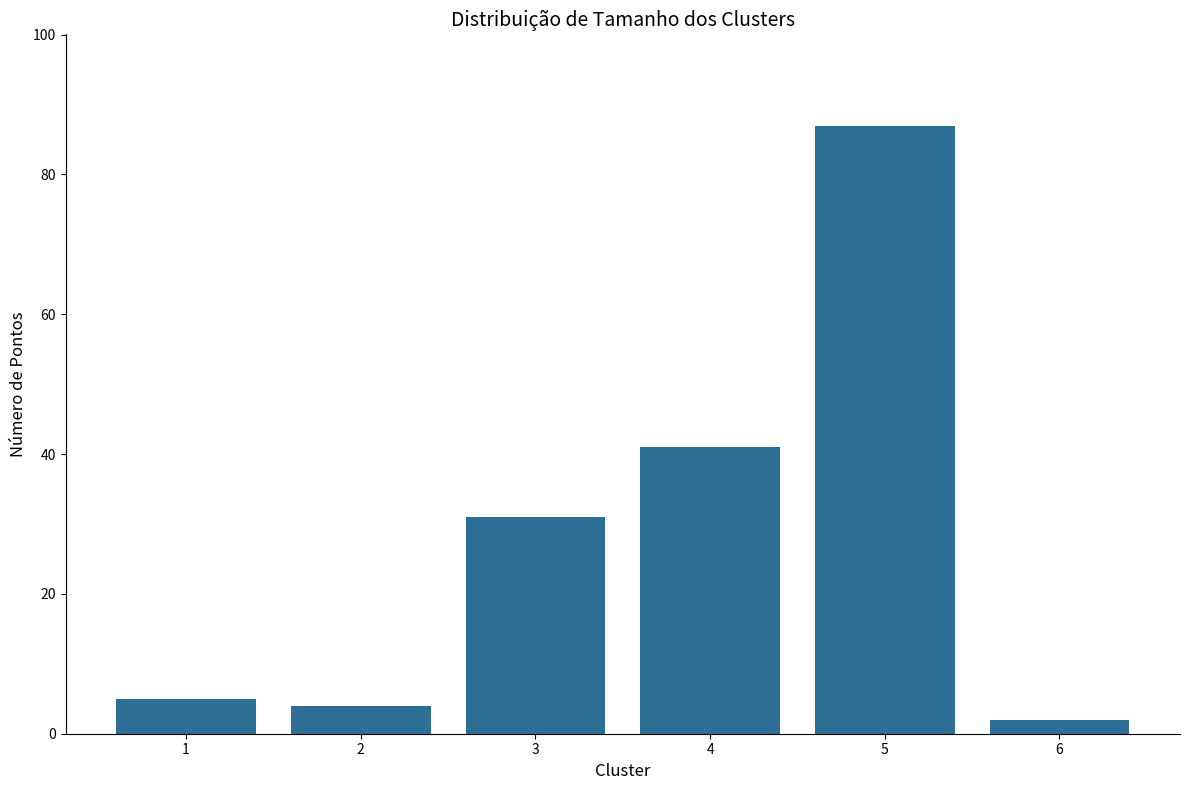

What is the maximum value shown in the chart?

87